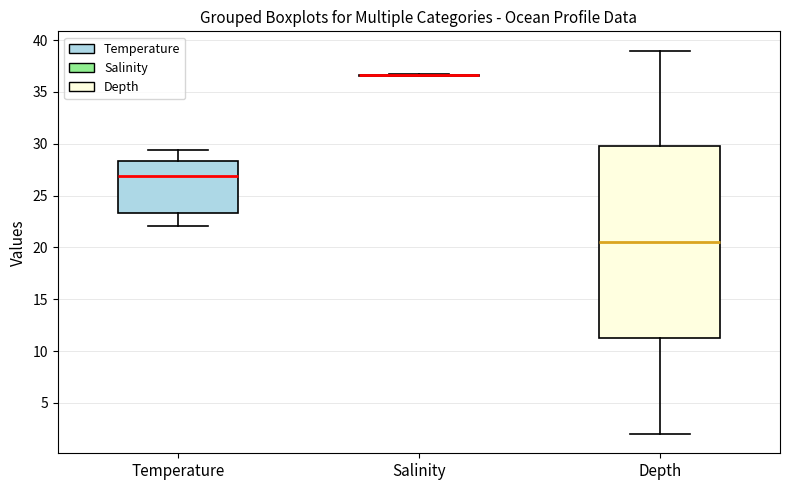

Where does the upper whisker of the box for Temperature end on the y-axis? The values are not printed on the chart, so give them approximately, as read against the axis.

29.5